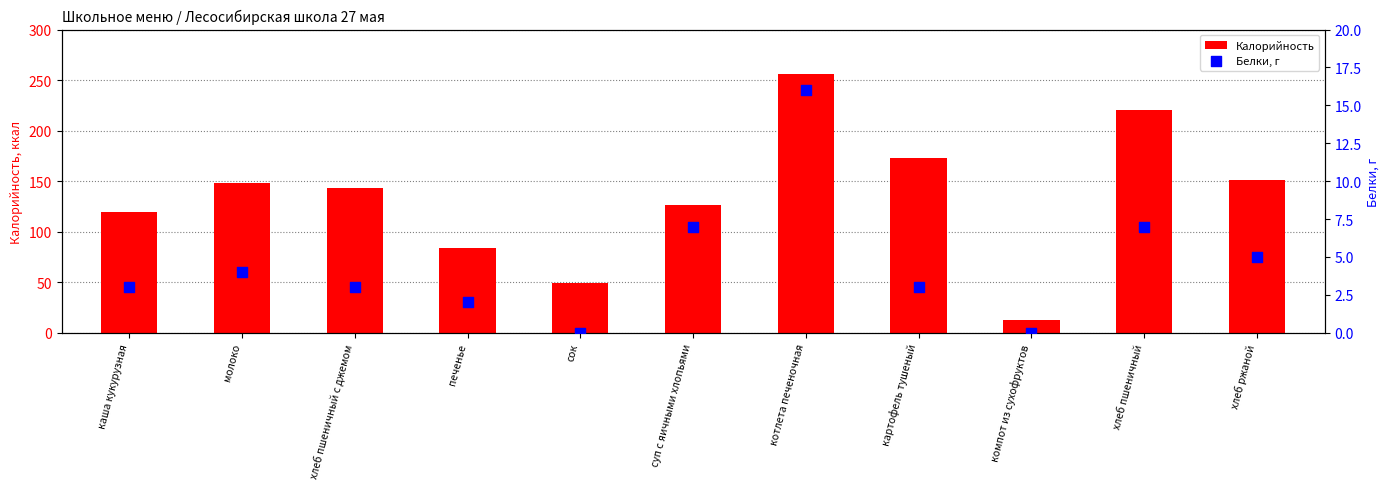

At which category is the sum across all series the highest?

котлета печеночная